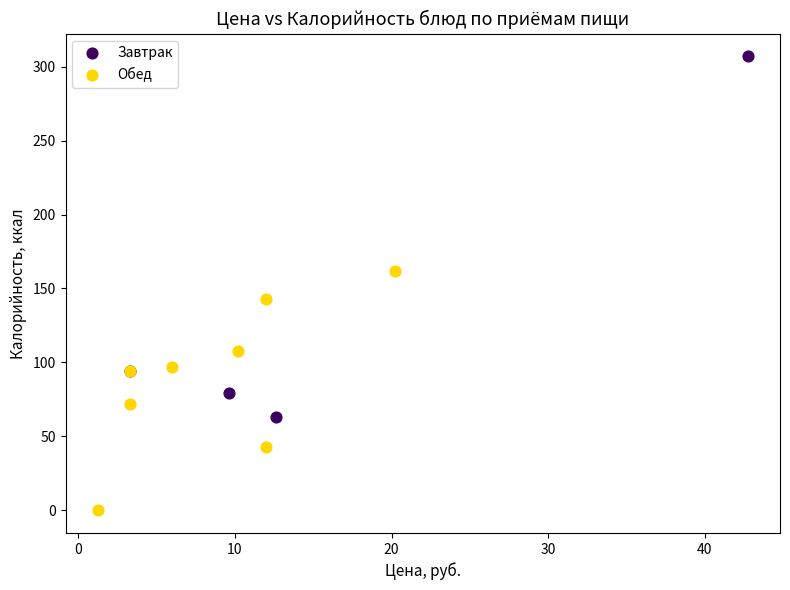

Which series contains the lowest Y value?

Обед